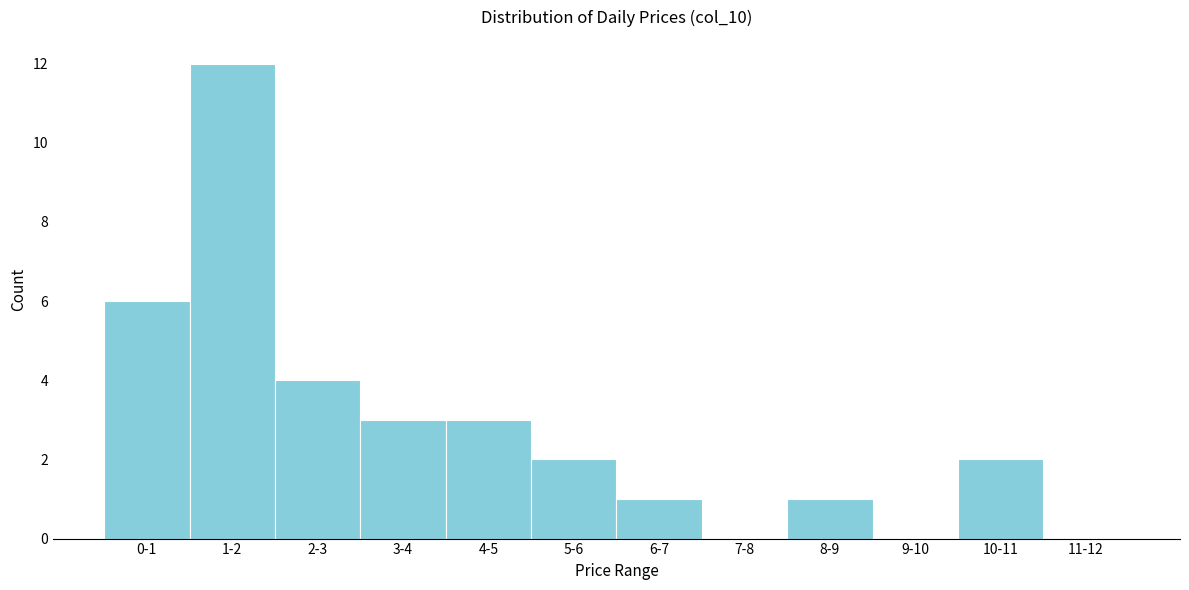

Reading left to right, extract all data points from this chart.

0-1=6	1-2=12	2-3=4	3-4=3	4-5=3	5-6=2	6-7=1	7-8=0	8-9=1	9-10=0	10-11=2	11-12=0